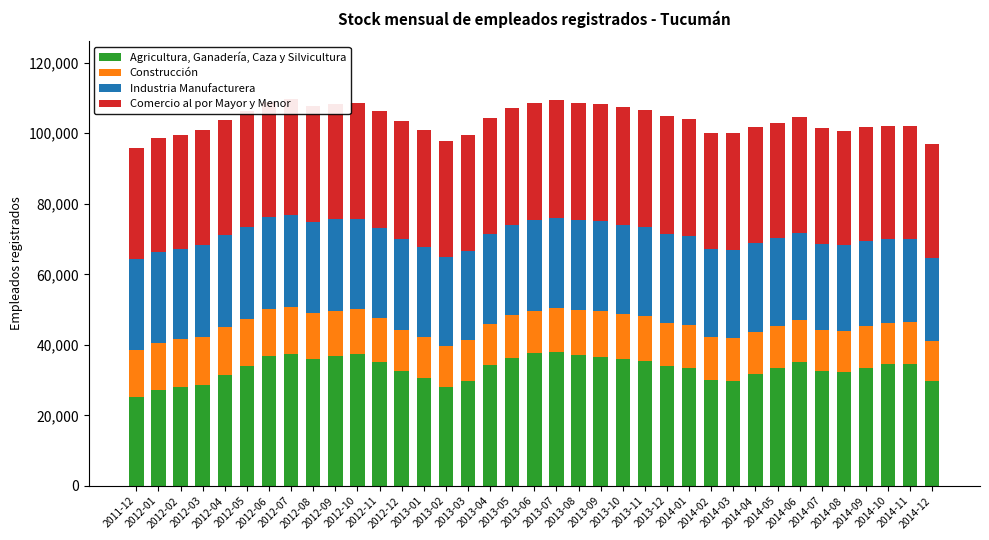

What is the difference between the second highest and second lowest values in the Agricultura, Ganadería, Caza y Silvicultura series?

10431